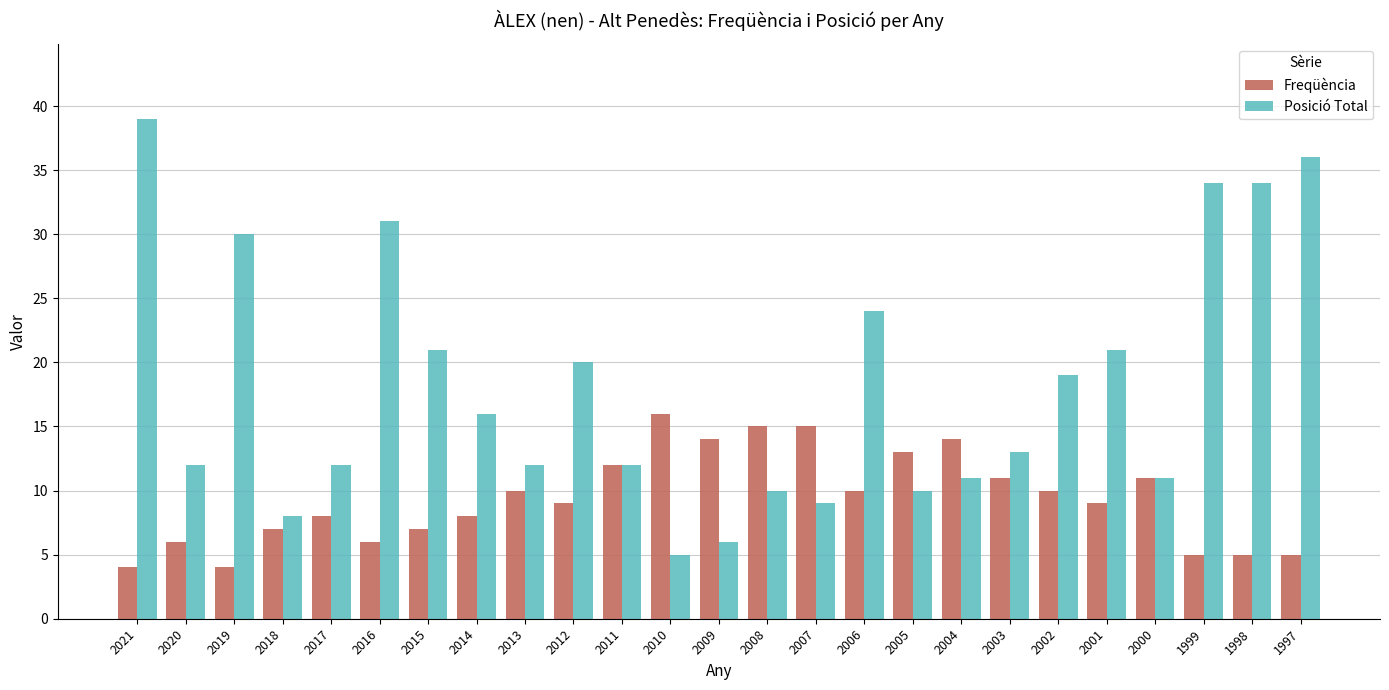

What is the sum of all Freqüència values?

234